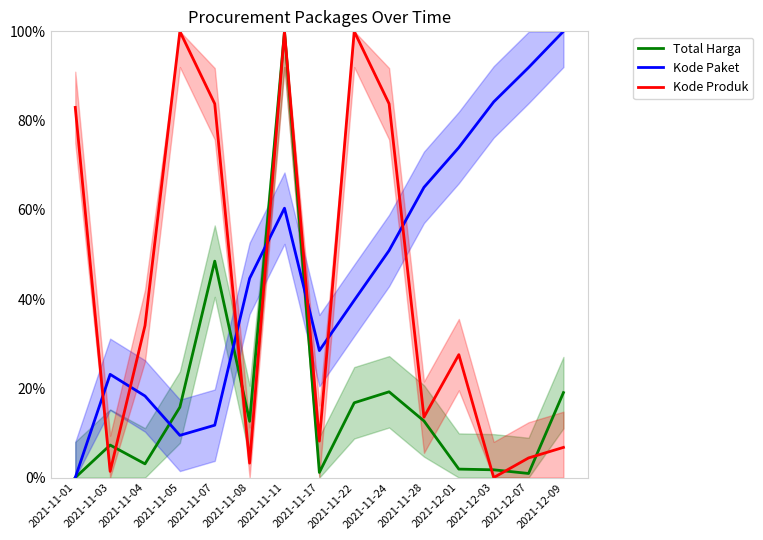

Where is the first local maximum for Kode Paket?

2021-11-03